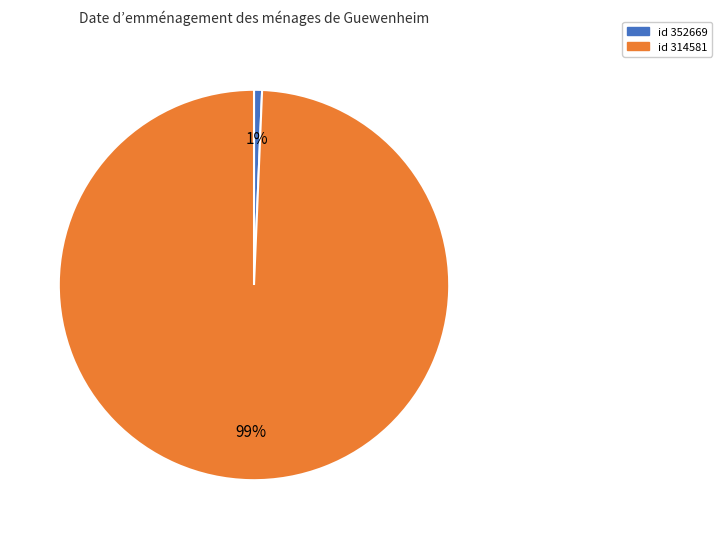

To the nearest percent, what is the average slice percentage?

50%